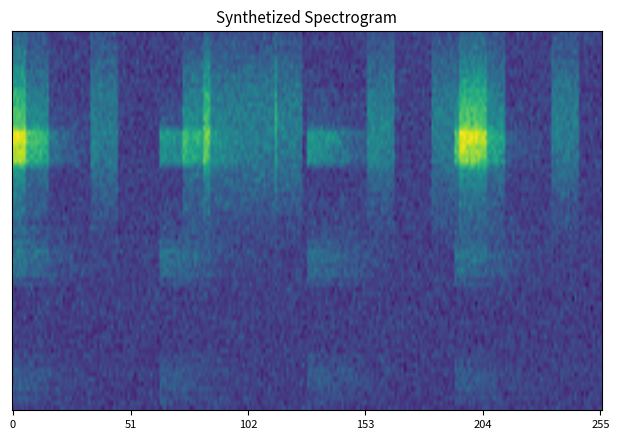

True or false: work_id_4800 has a value of 8502 at 14.

False